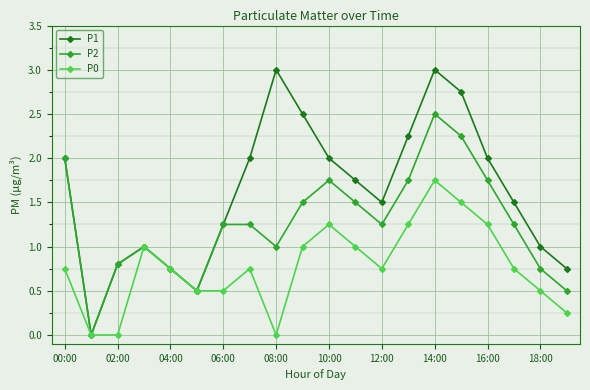

What is the highest value of the P2 series?

2.5